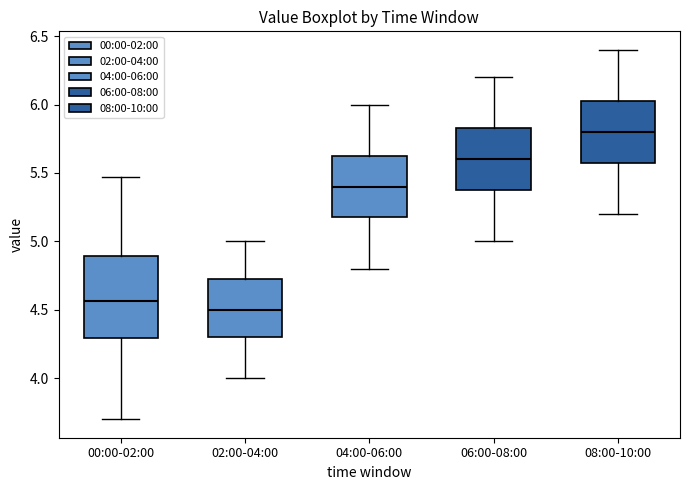

Where is the upper edge of the box for 06:00-08:00 on the y-axis? The values are not printed on the chart, so give them approximately, as read against the axis.

5.85